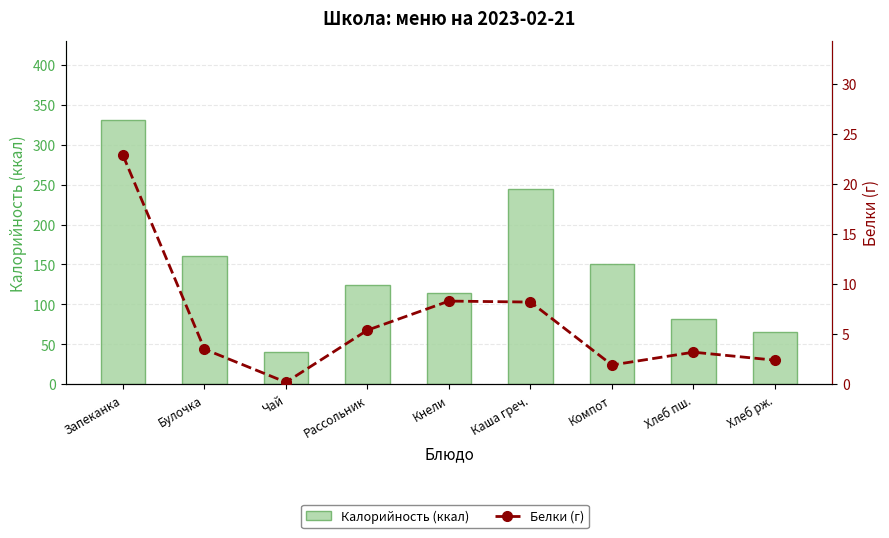

What is the spread (max minus min) of values at Булочка?

157.5